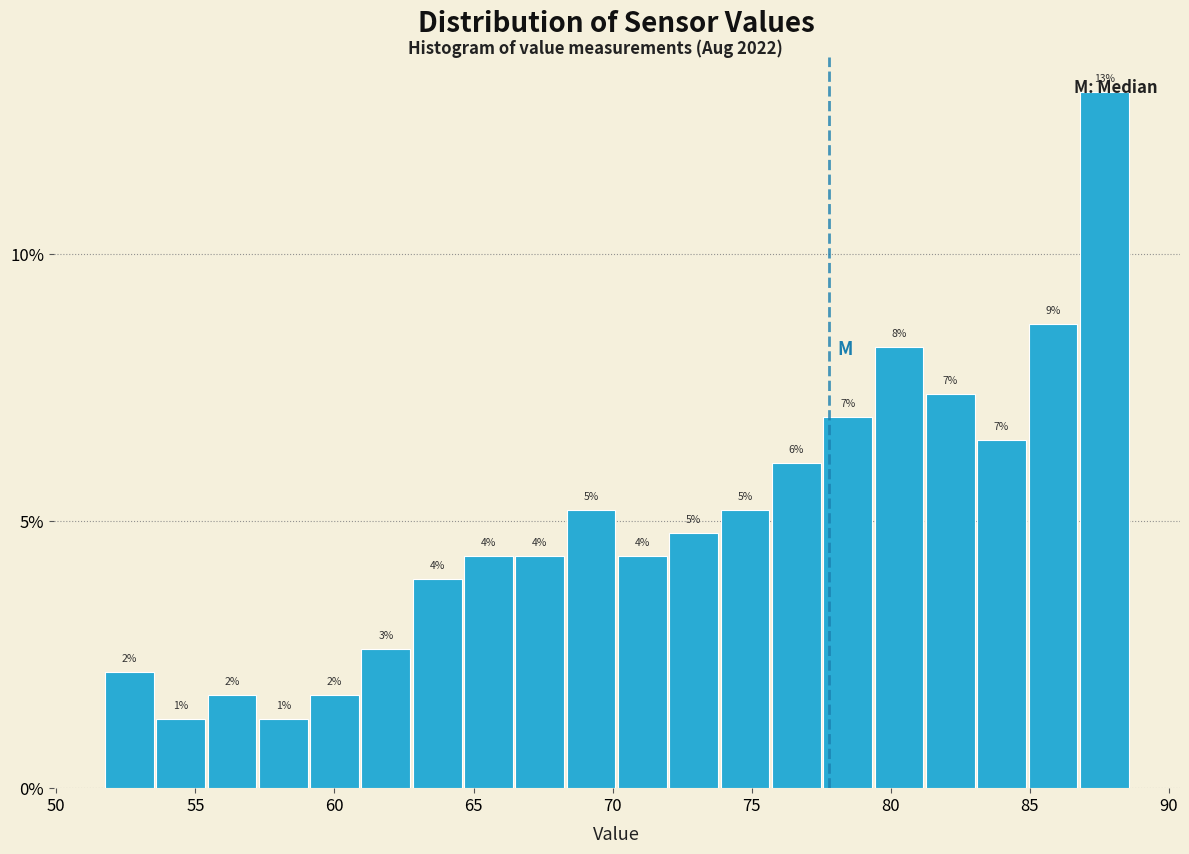

Around what value on the x-axis is the tallest bar? Give the approximate position of its centre, as read against the axis.

87.5